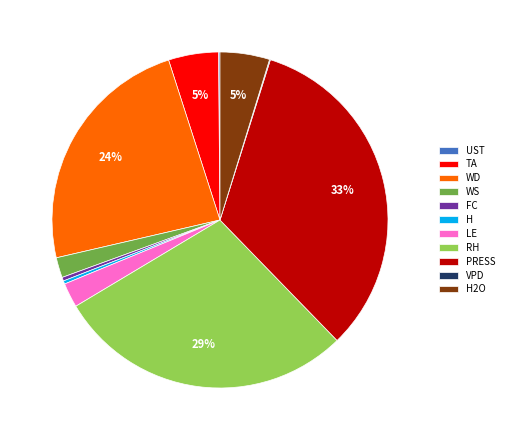

Does PRESS represent more than half of the total?

No